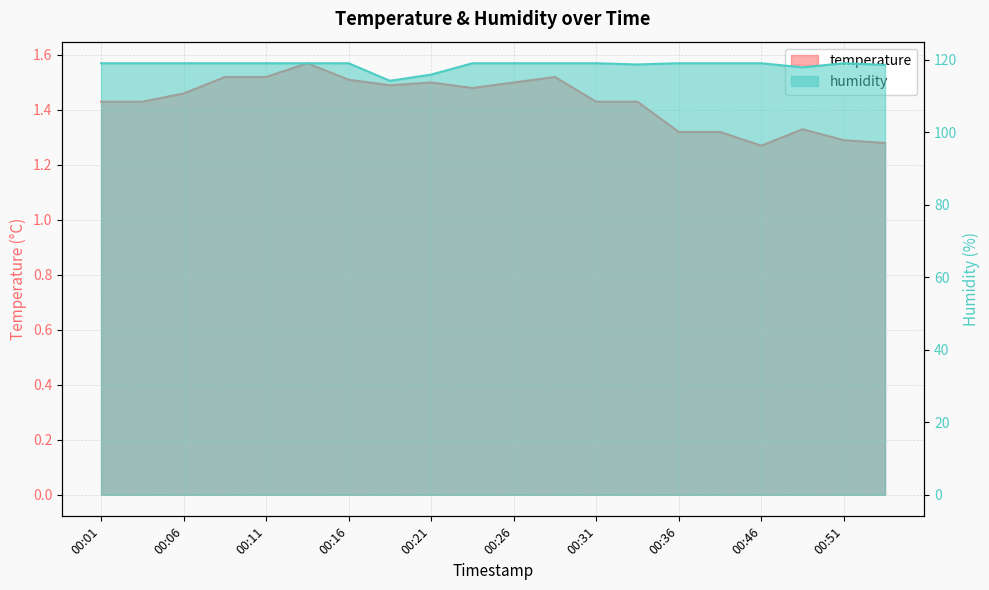

What is the greatest value displayed?

119.0